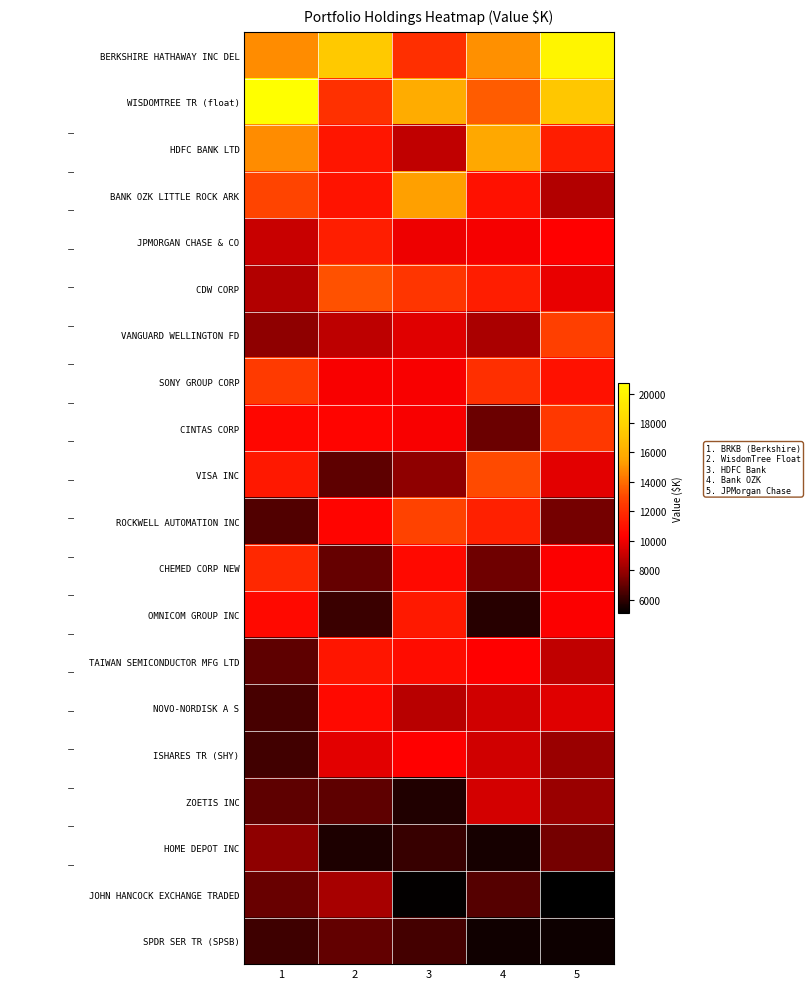

At which category is the sum across all series the highest?

5